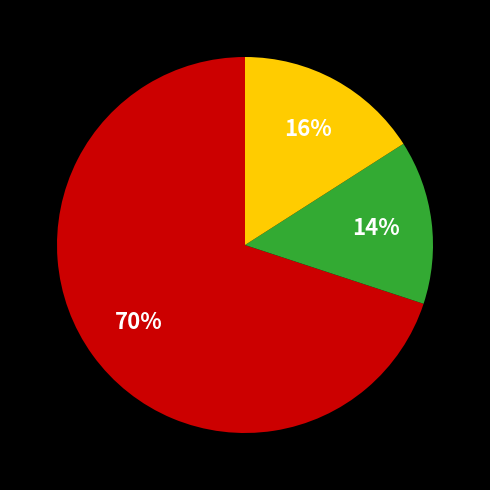

How many segments does this pie chart have?

3